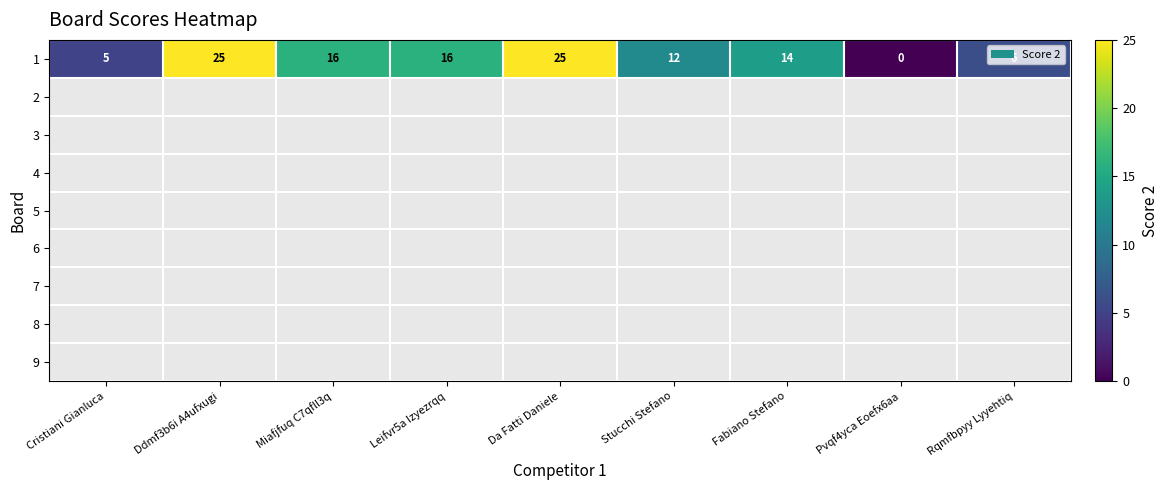

What is the difference between the maximum and minimum values in the 1 series?

25